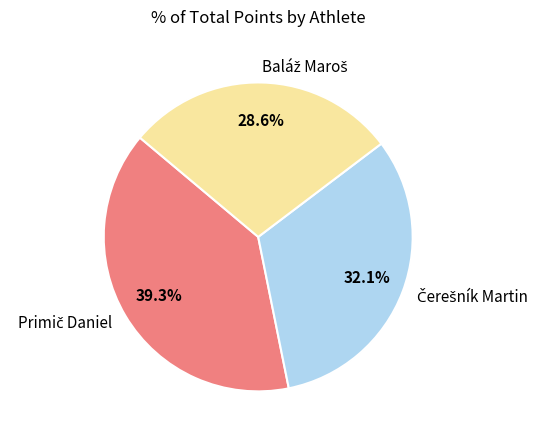

Is there a majority slice in this chart?

No